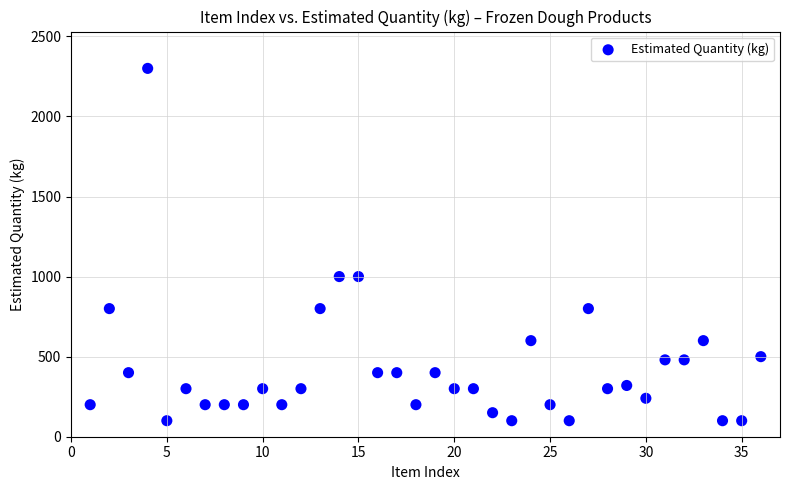

What is the range of Y values (max minus min)?

2200